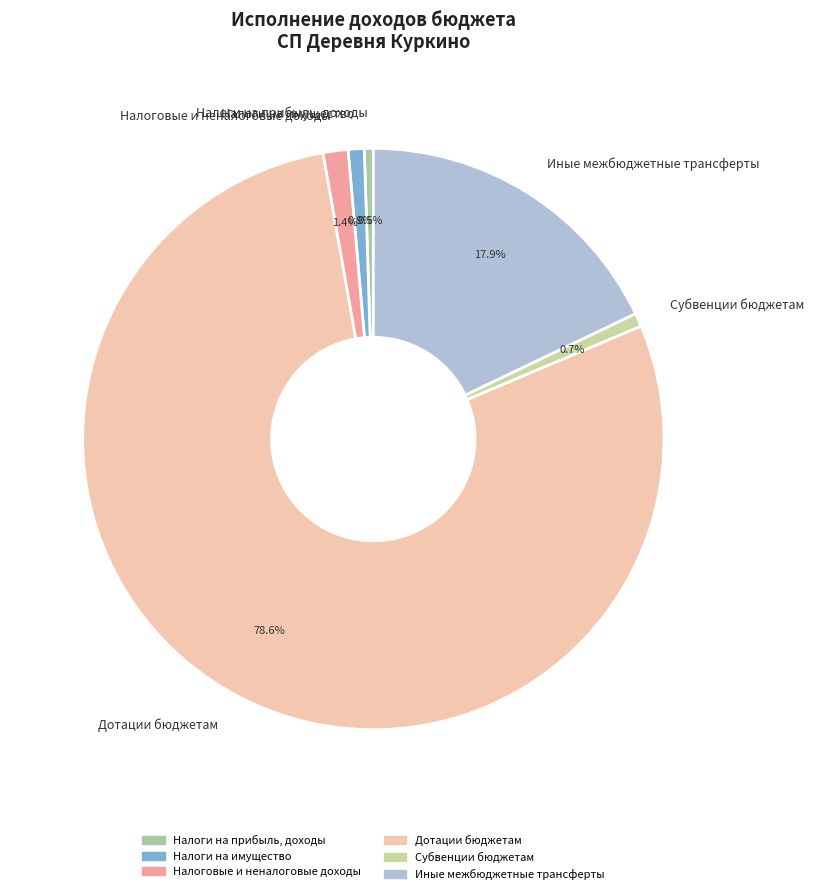

Count the number of slices in the pie.

6